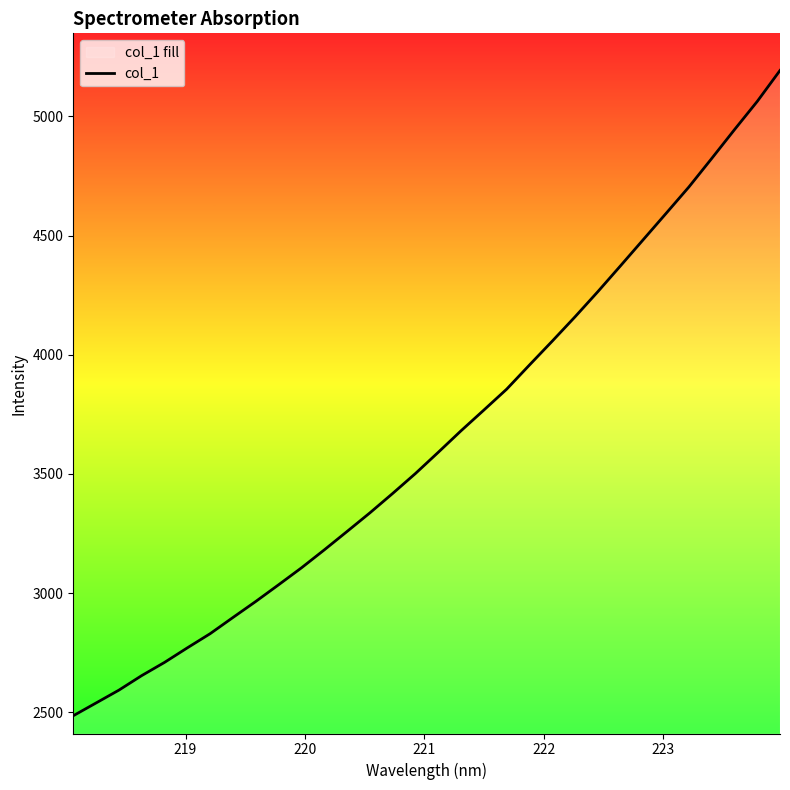

What is the minimum value shown in the chart?

2485.0